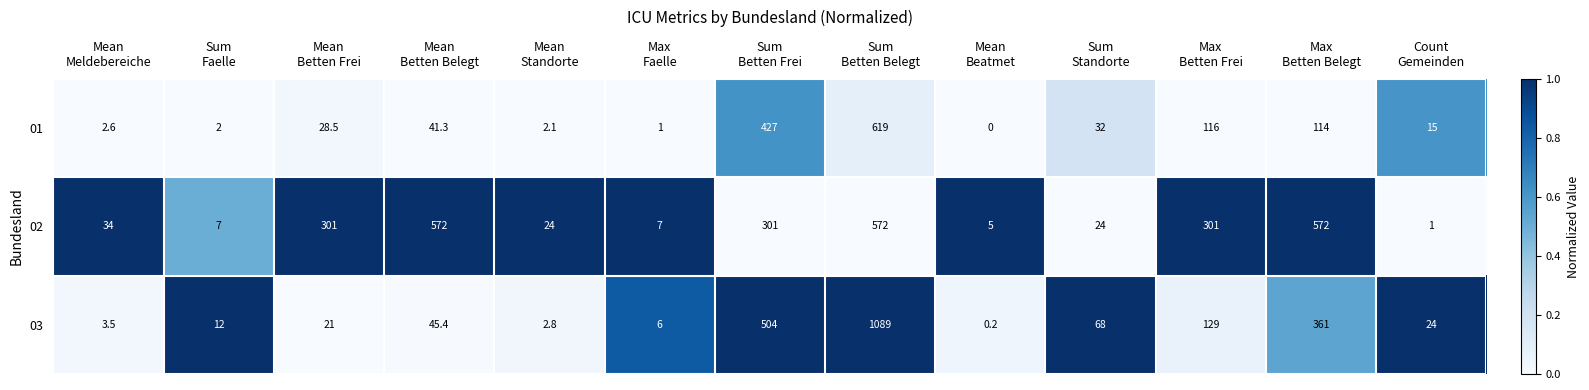

How many data points in 02 are less than 34?

6